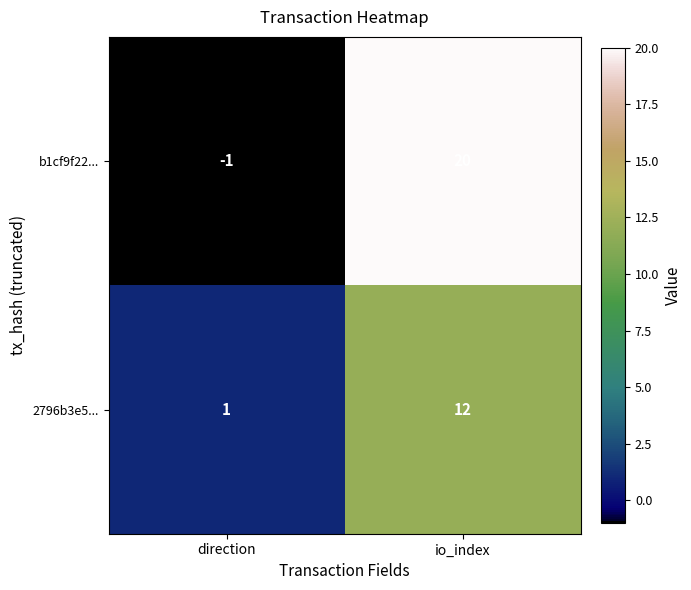

Reading right to left, extract all data points from this chart.

b1cf9f22...: 20	-1
2796b3e5...: 12	1